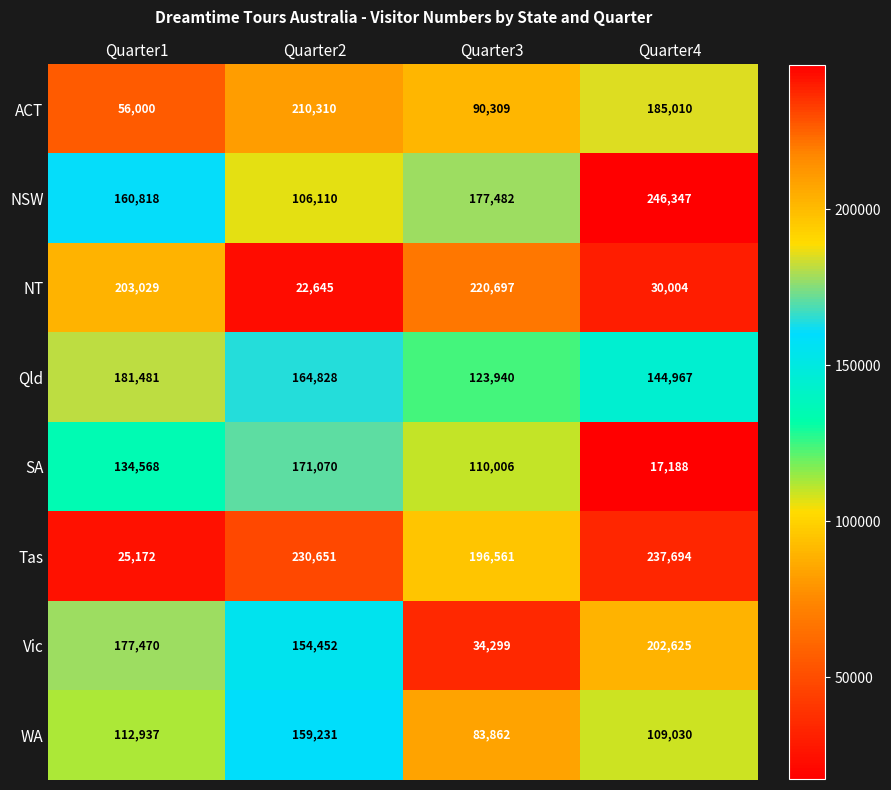

What is the approximate value of ACT at Quarter1, to the nearest 50?

56000